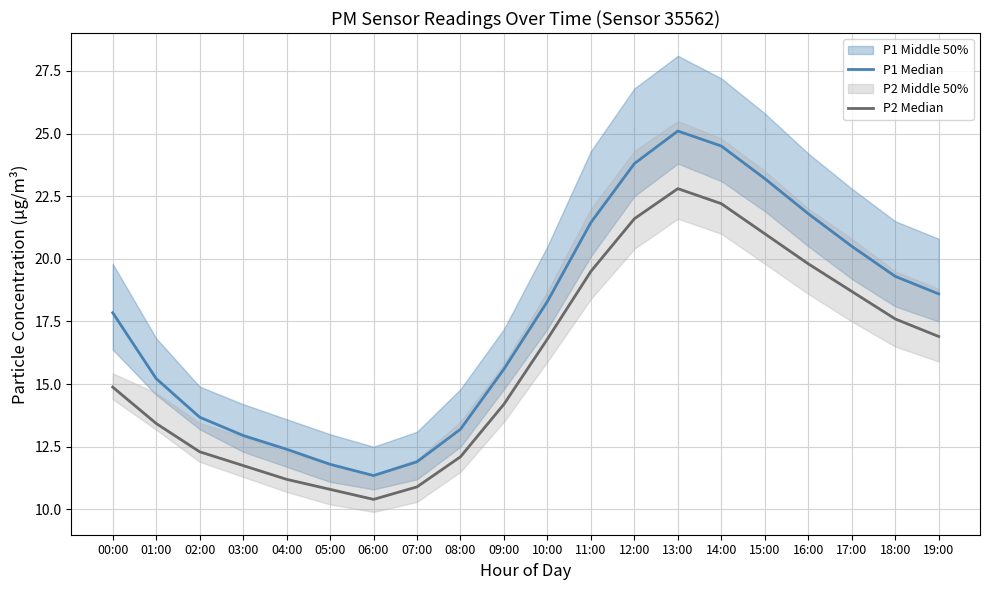

What is the highest value of the P1 Median series?

25.1